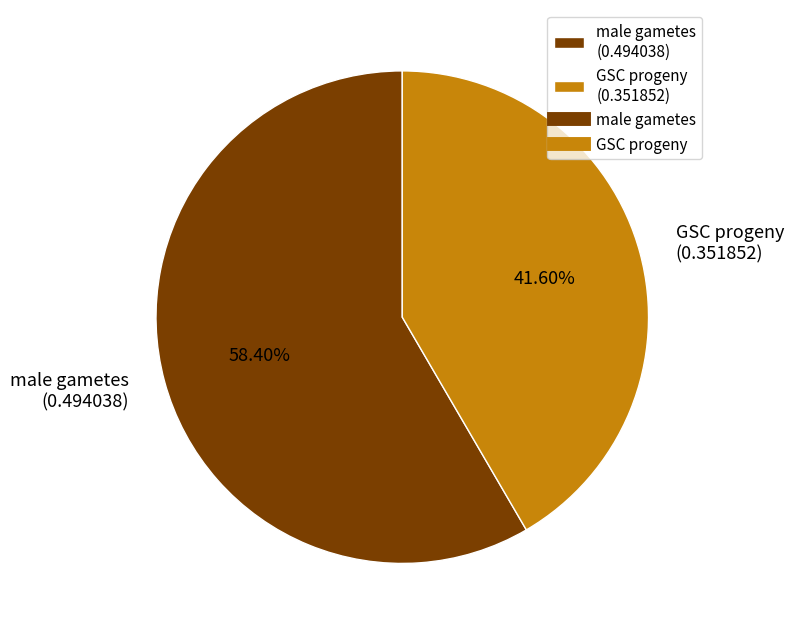

The male gametes slice represents 53% of the pie. True or false?

False